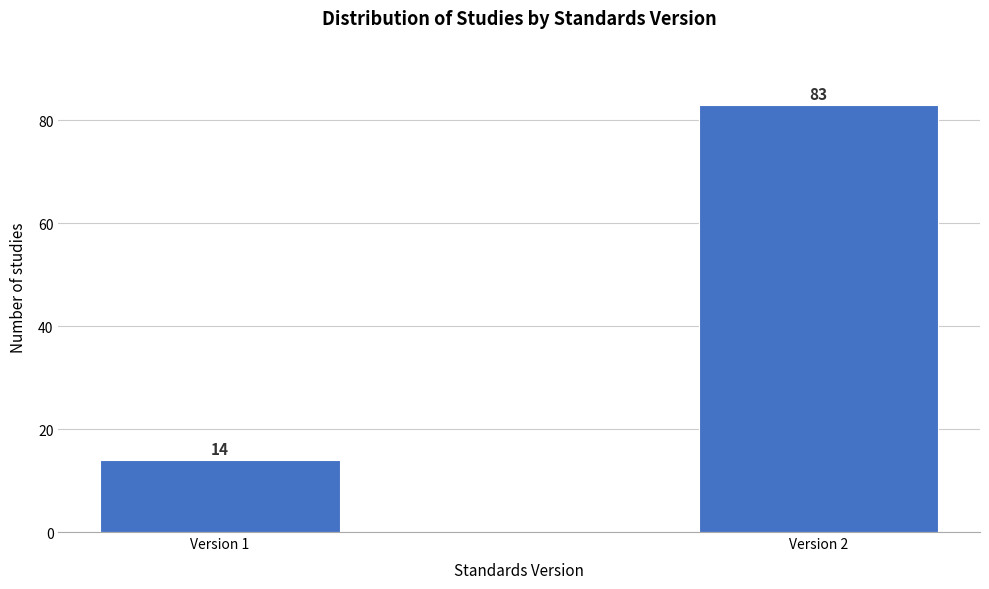

Reading right to left, transcribe all the data shown in this chart.

Version 2=83	Version 1=14